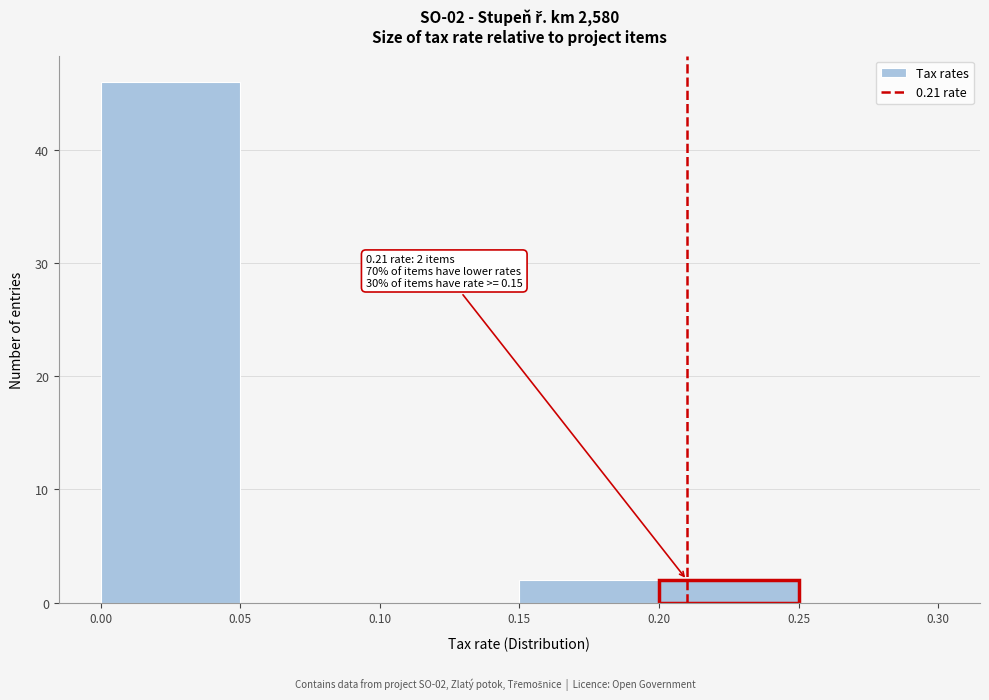

Over which range of the x-axis is the bar tallest?

0.00 to 0.05